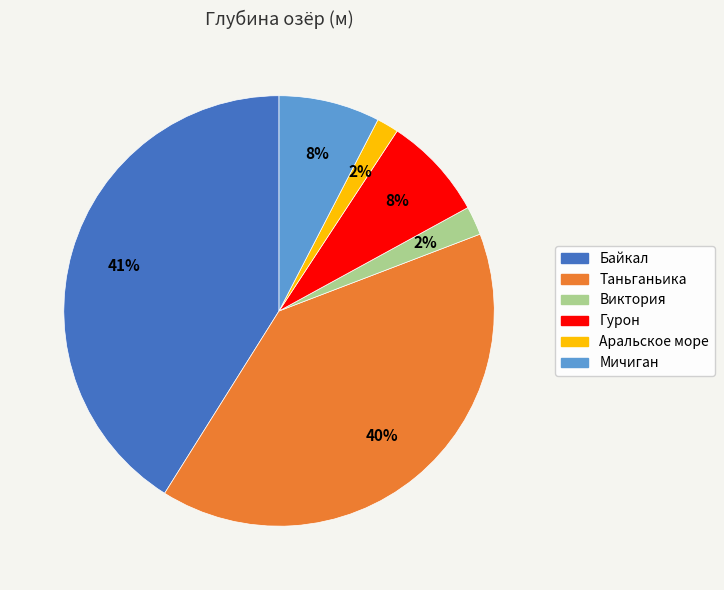

Which category has the biggest portion of the pie?

Байкал